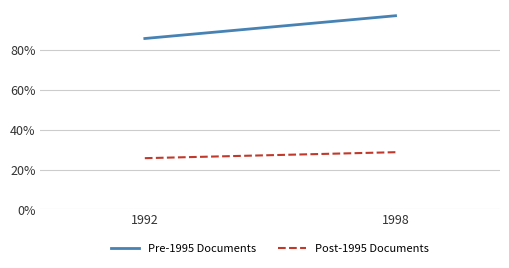

Reading right to left, list all the values displayed in this chart.

Pre-1995 Documents: 1998=1.0	1992=0.9
Post-1995 Documents: 1998=0.3	1992=0.3